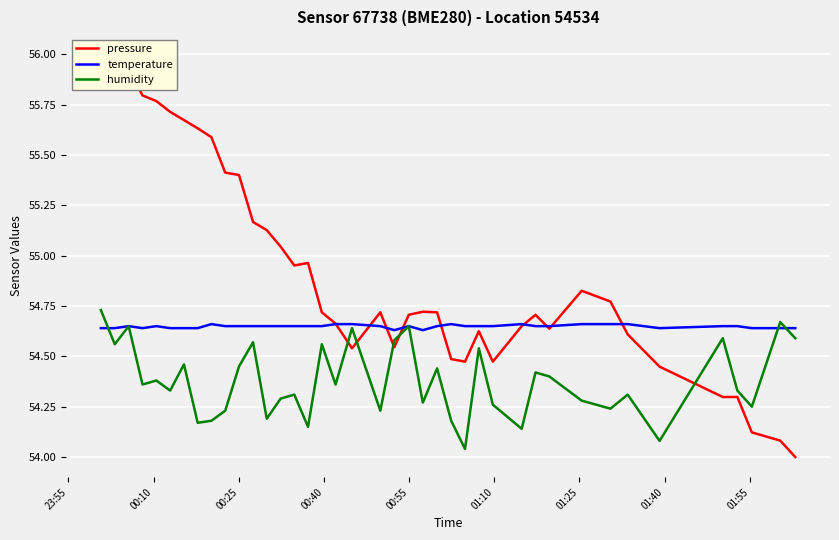

True or false: temperature has more than 0 points higher than both neighbors.

True